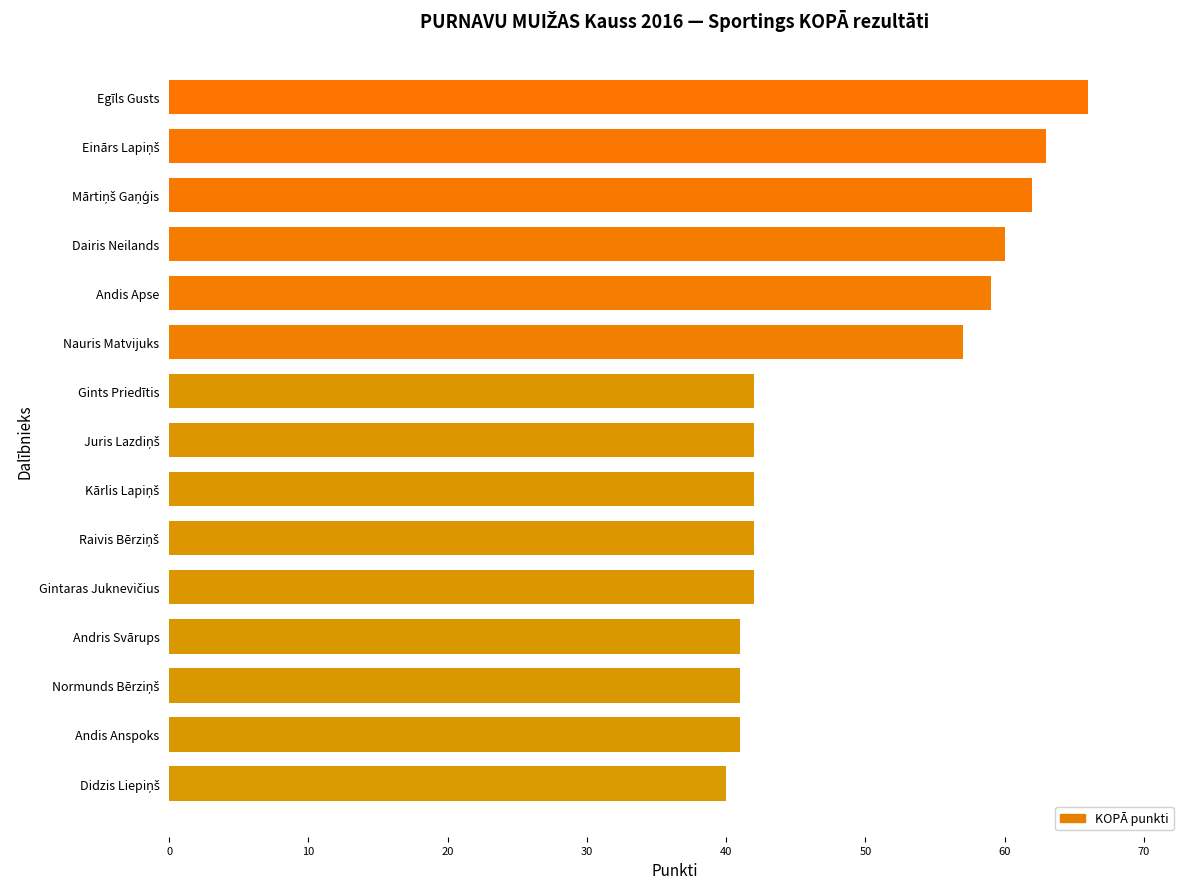

Is it true that the value at Nauris Matvijuks is 85?

False